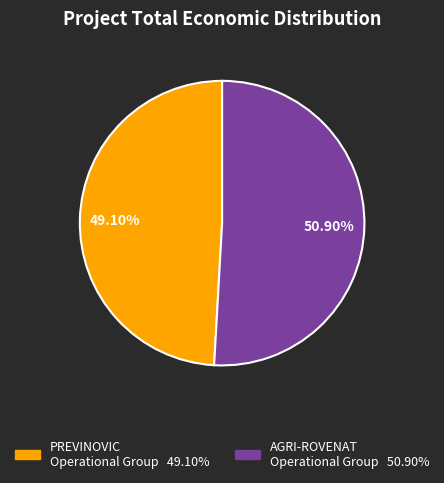

What is the majority slice?

AGRI-ROVENAT Operational Group